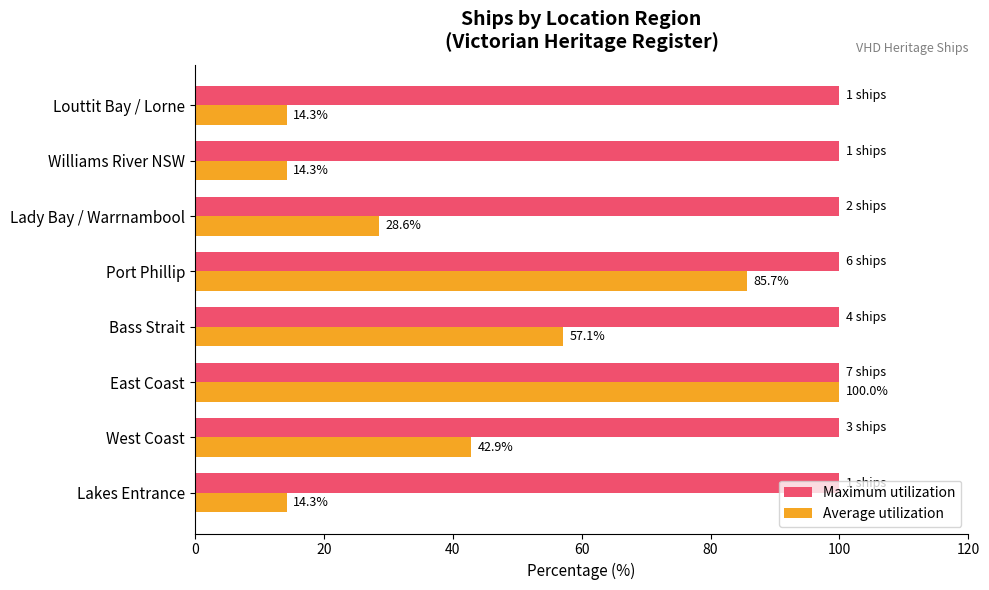

List the series in order of their overall mean, highest first.

Maximum utilization, Average utilization